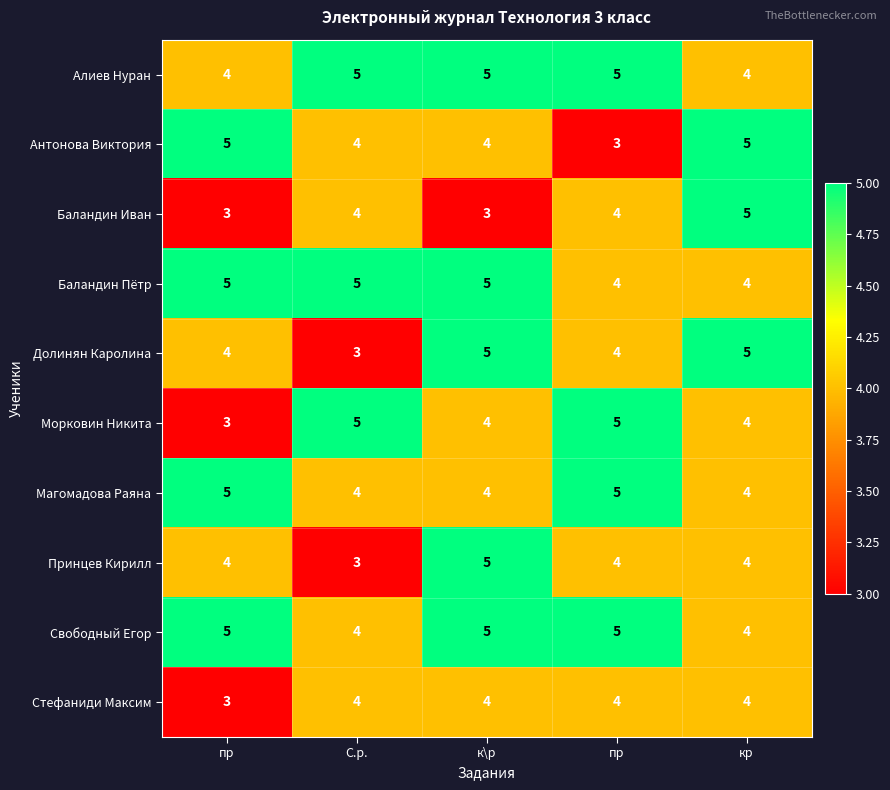

At how many categories does at least one series exceed 4?

5